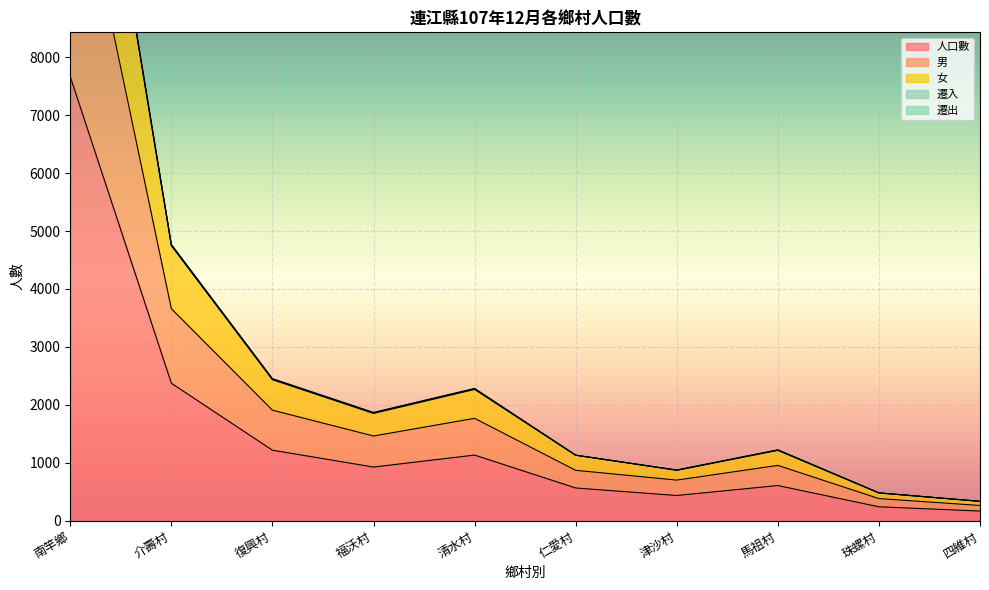

What are all the series names shown in the legend?

人口數, 男, 女, 遷入, 遷出